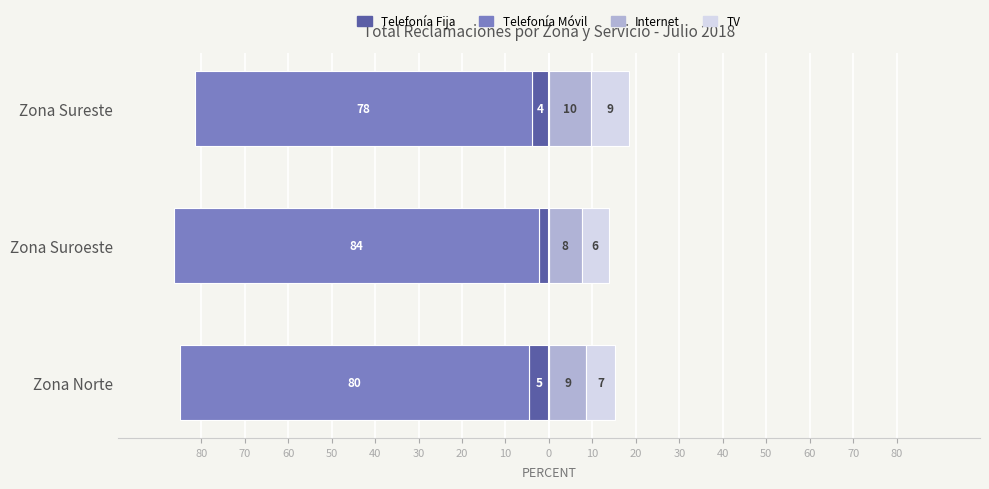

Reading left to right, list all the values displayed in this chart.

Telefonía Fija: -4.6	-2.2	-3.8
Telefonía Móvil: -80.3	-84.0	-77.7
Internet: 8.6	7.5	9.8
TV: 6.5	6.2	8.7